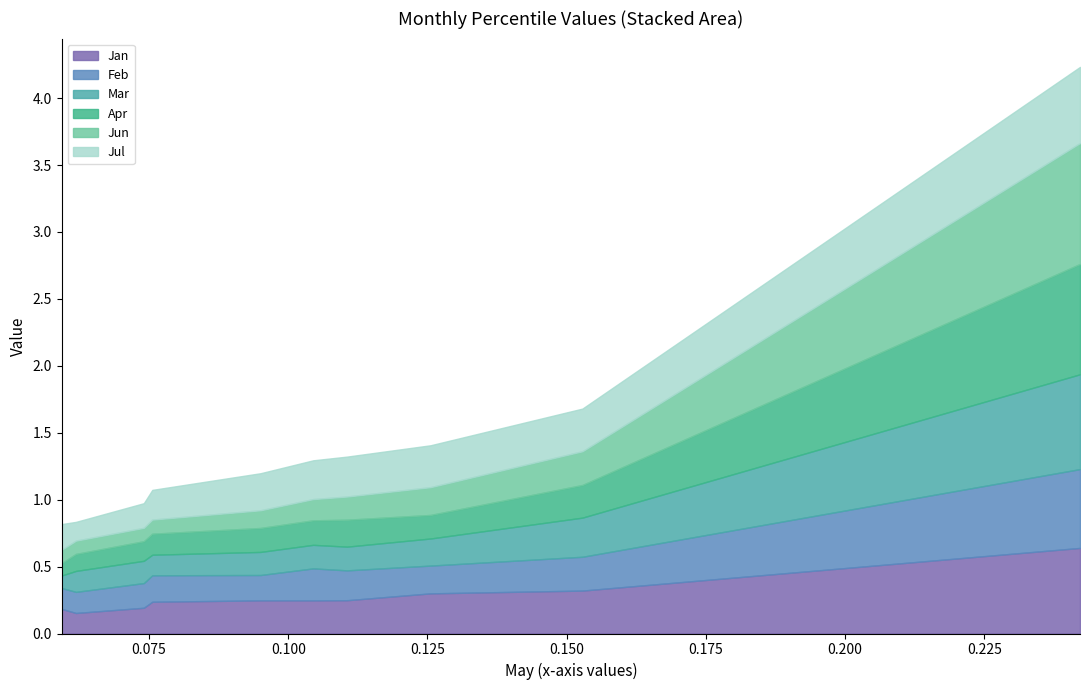

What is the minimum value for Mar?

0.1